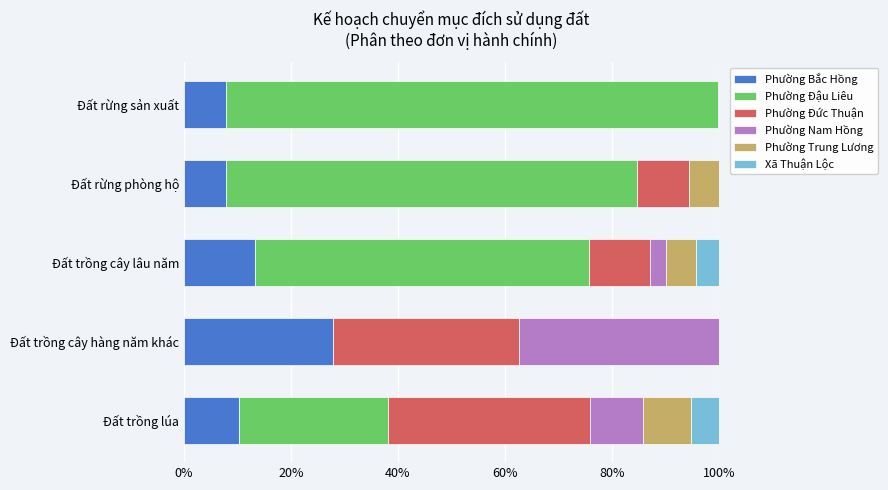

The Phường Bắc Hồng series shows 21.0 at Đất trồng cây lâu năm. True or false?

False